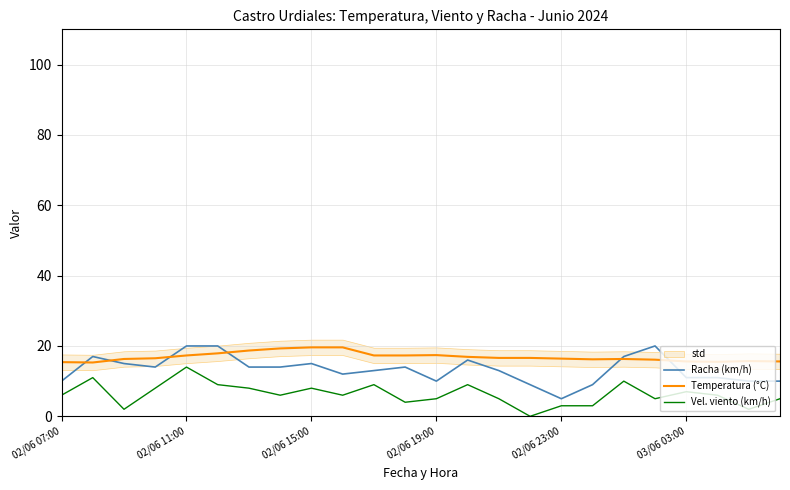

Reading left to right, extract all data points from this chart.

Racha (km/h): 10.0	17.0	15.0	14.0	20.0	20.0	14.0	14.0	15.0	12.0	13.0	14.0	10.0	16.0	13.0	9.0	5.0	9.0	17.0	20.0	11.0	11.0	10.0	10.0
Temperatura (°C): 15.4	15.3	16.3	16.5	17.3	17.9	18.7	19.3	19.6	19.6	17.3	17.3	17.4	16.9	16.6	16.6	16.4	16.2	16.3	16.1	15.6	15.5	15.7	15.6
Vel. viento (km/h): 6.0	11.0	2.0	8.0	14.0	9.0	8.0	6.0	8.0	6.0	9.0	4.0	5.0	9.0	5.0	0.0	3.0	3.0	10.0	5.0	7.0	6.0	2.0	5.0